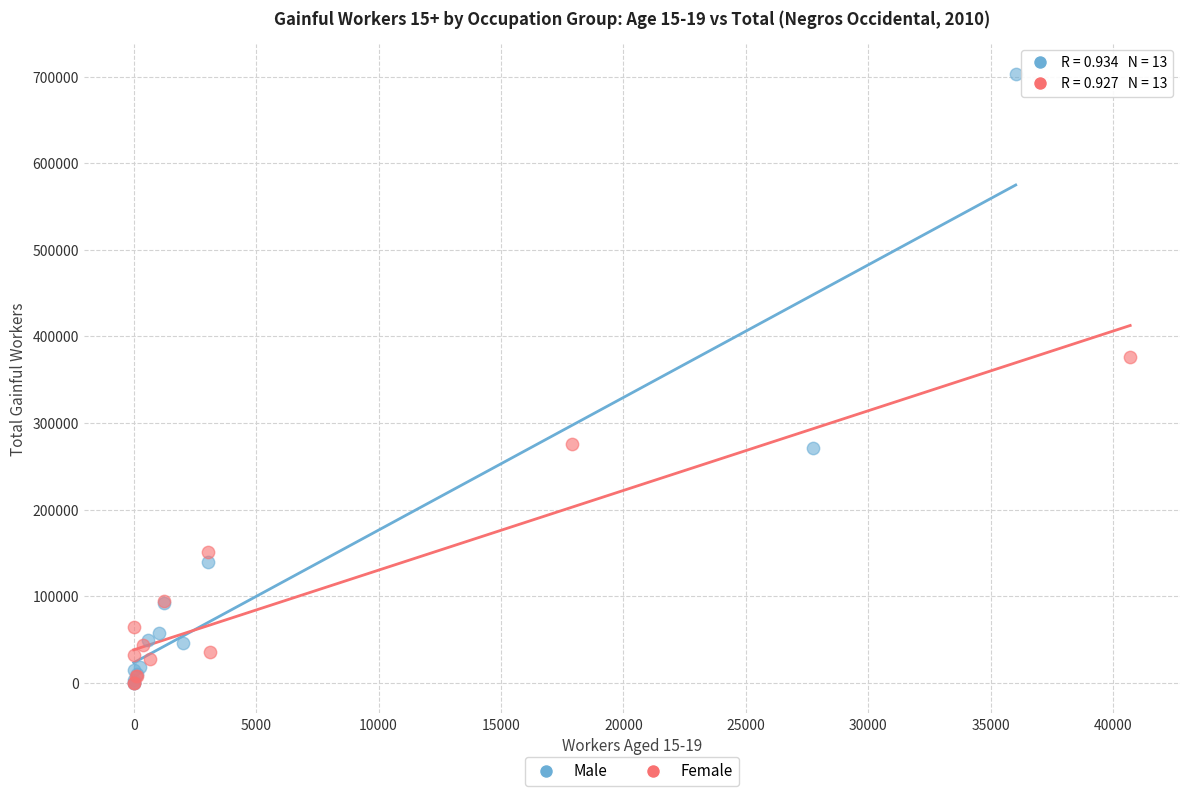

Which series has the largest Y range (max minus min)?

Male